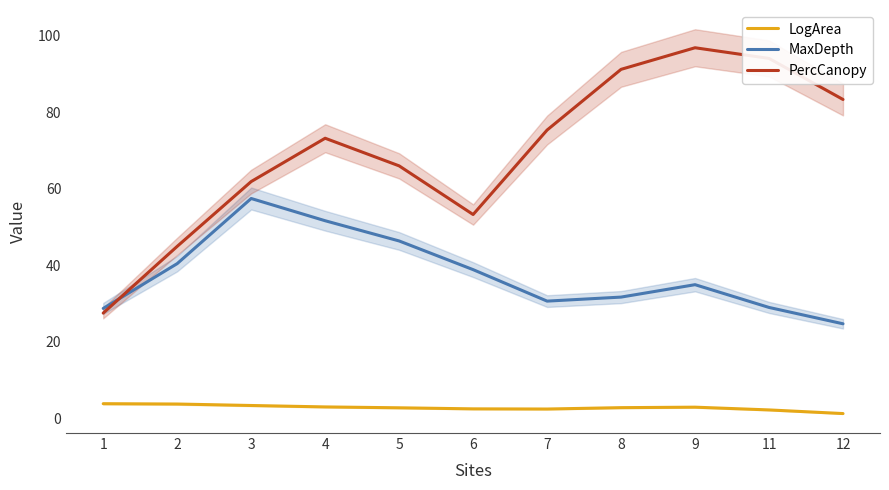

What is the maximum value for LogArea?

3.8